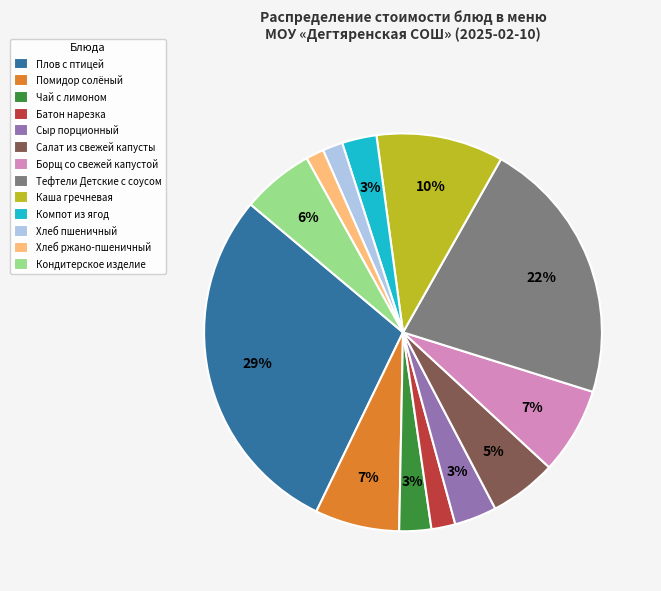

True or false: Кондитерское изделие accounts for 6% of the total.

True